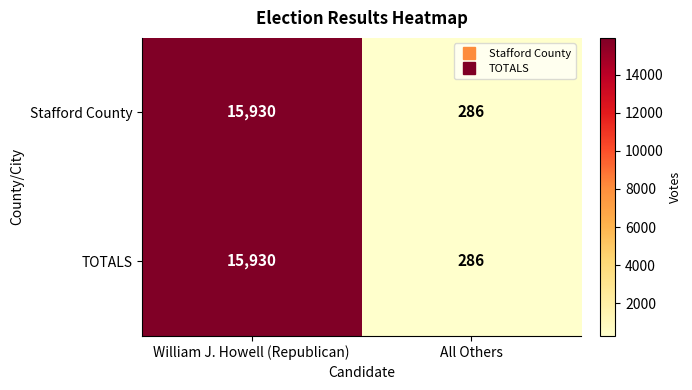

What is the sum of all TOTALS values?

16216